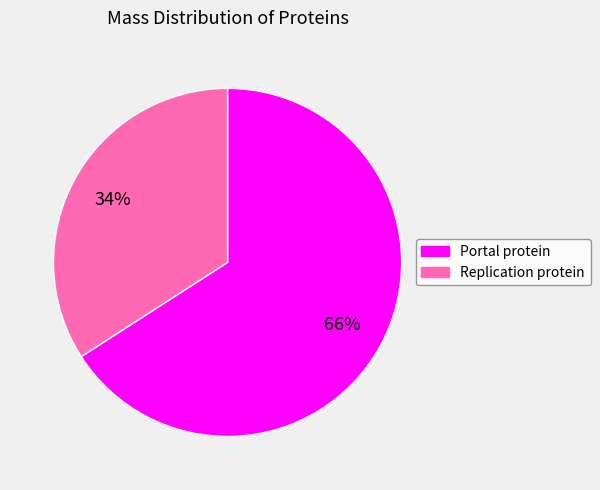

Does any single category account for the majority?

Yes